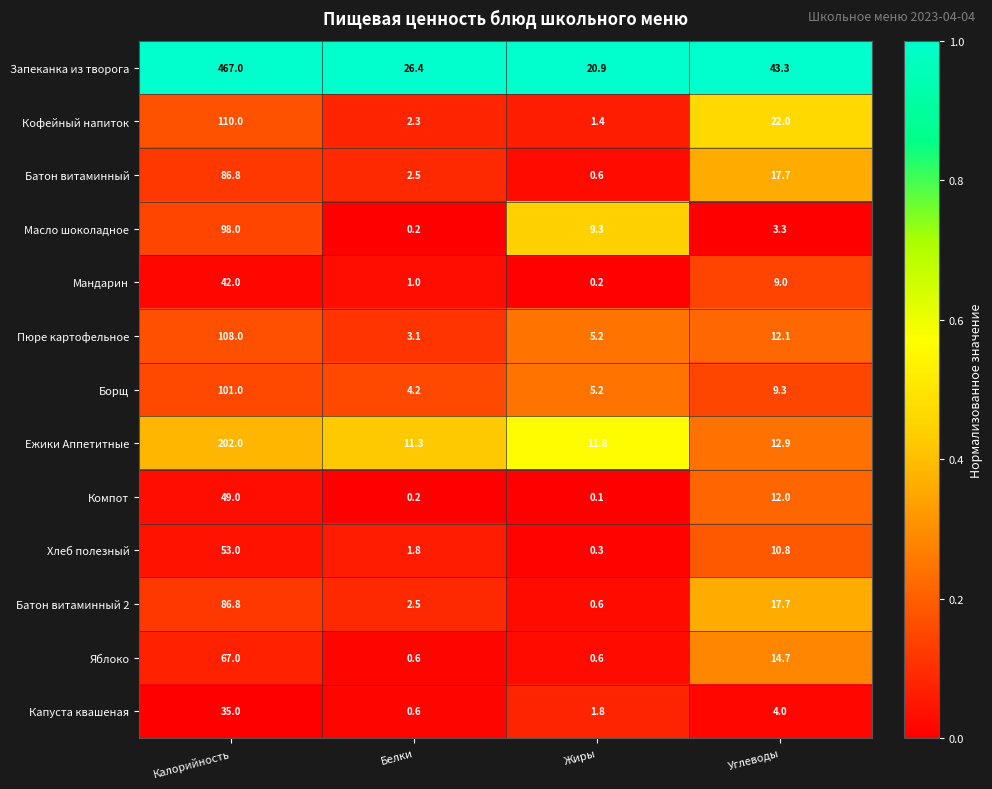

Which category has the highest value across all series?

Калорийность